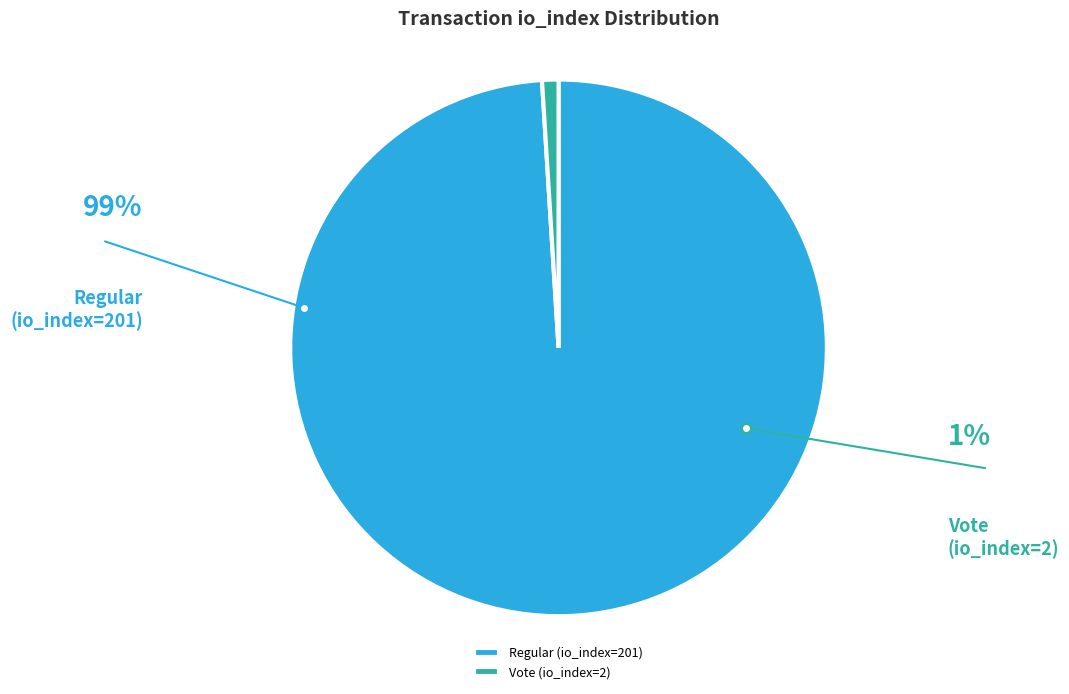

Do Regular (io_index=201) and Vote (io_index=2) together represent more than half of the pie?

Yes